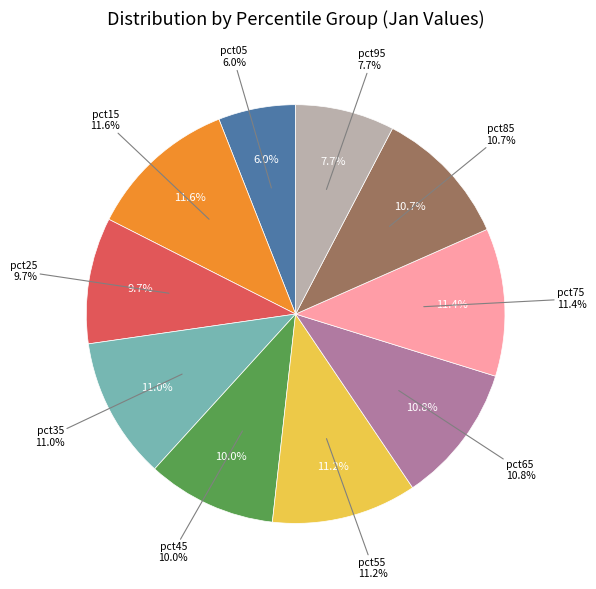

Between pct75 and pct55, which is larger?

pct75